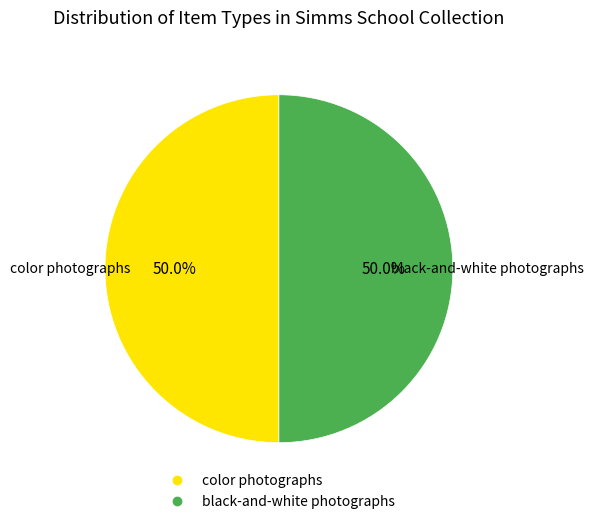

Is there any slice that represents more than half of the pie?

No